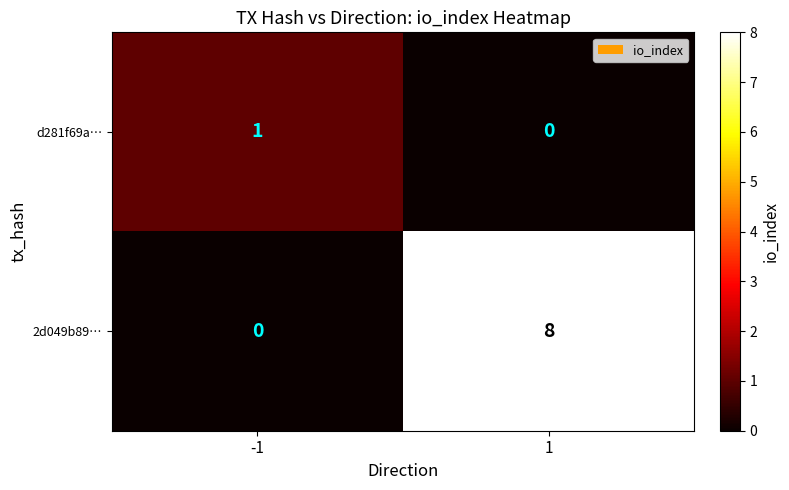

What is the sum of all 2d049b89… values?

8